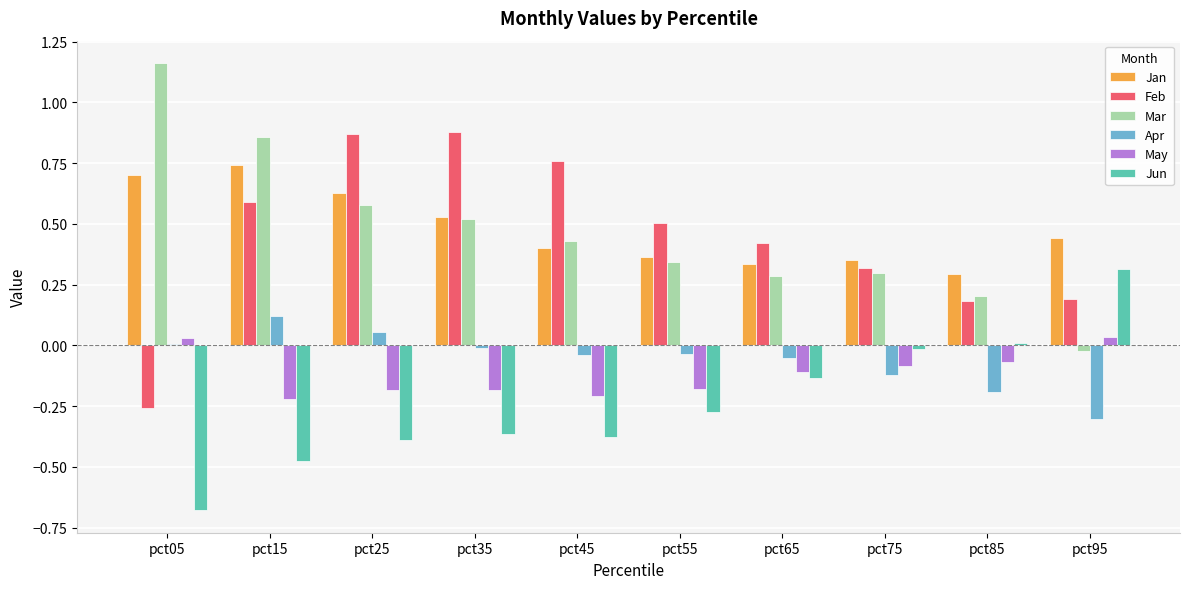

What is the value of the Feb bar at the 10th from the left?

0.2